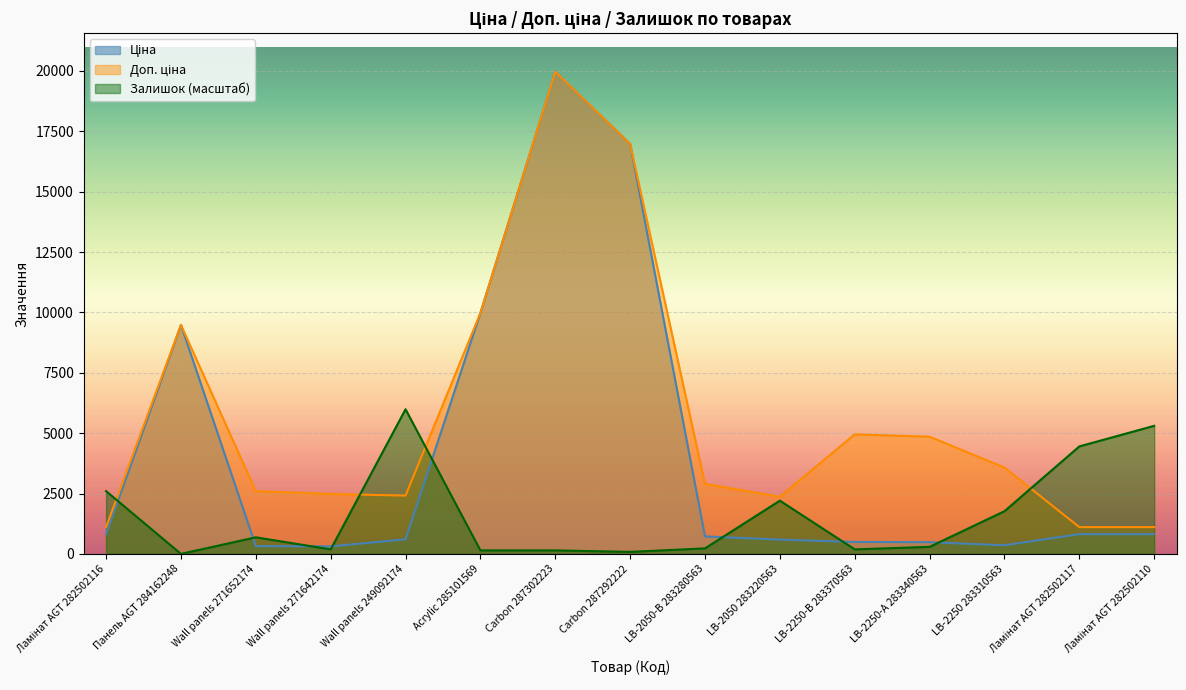

Is the value of Залишок at LB-2050 283220563 greater than the value of Ціна at LB-2250-В 283370563?

Yes